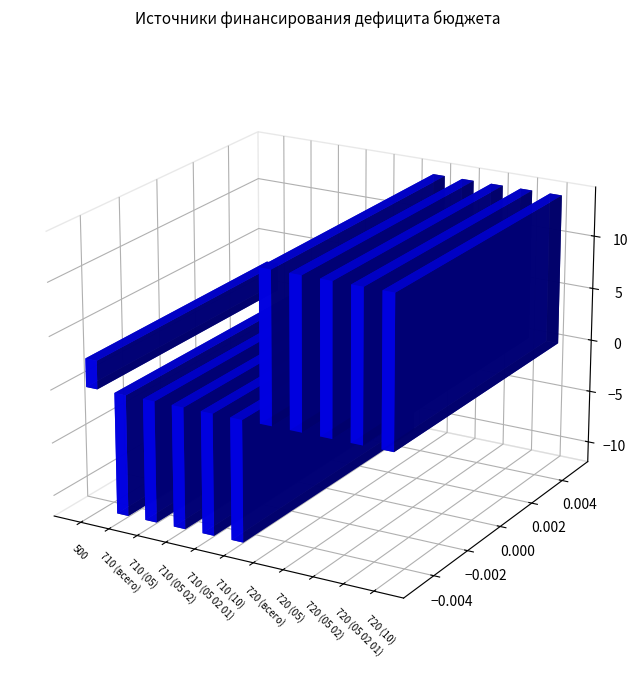

Reading left to right, transcribe all the data shown in this chart.

Утвержденные (консол.): 500=2679176.6	710 (всего)=-11434200.0	710 (05)=-11434200.0	710 (05 02)=-11434200.0	710 (05 02 01)=-11434200.0	710 (10)=-11434200.0	720 (всего)=14113376.6	720 (05)=14113376.6	720 (05 02)=14113376.6	720 (05 02 01)=14113376.6	720 (10)=14113376.6
Исполнено (консол.): 500=1445395.1	710 (всего)=-9318724.6	710 (05)=-9318724.6	710 (05 02)=-9318724.6	710 (05 02 01)=-9318724.6	710 (10)=-9318724.6	720 (всего)=10764119.6	720 (05)=10764119.6	720 (05 02)=10764119.6	720 (05 02 01)=10764119.6	720 (10)=10764119.6